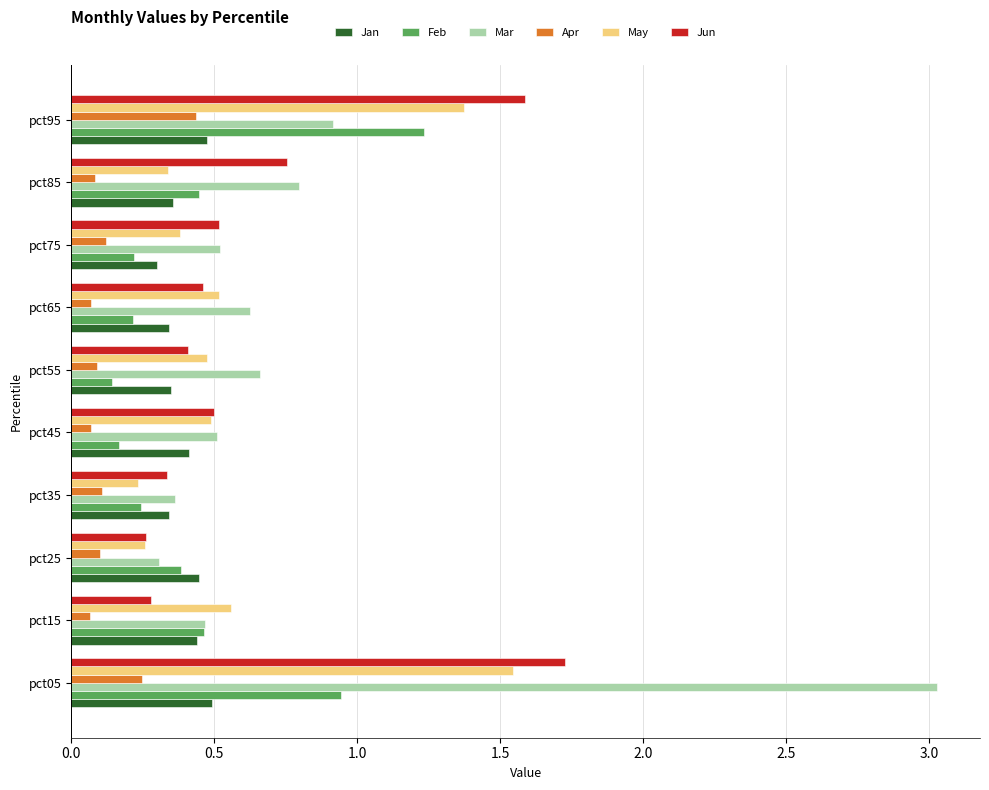

Read the Mar value at pct05.

3.0